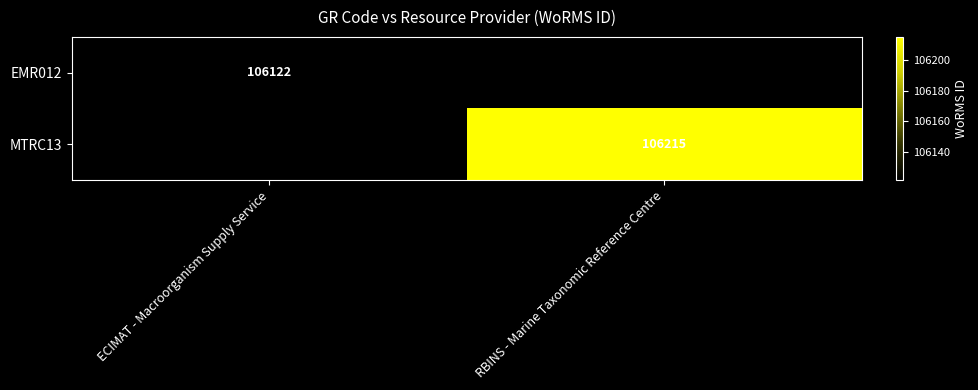

The MTRC13 series shows 40707.6 at RBINS - Marine Taxonomic Reference Centre. True or false?

False